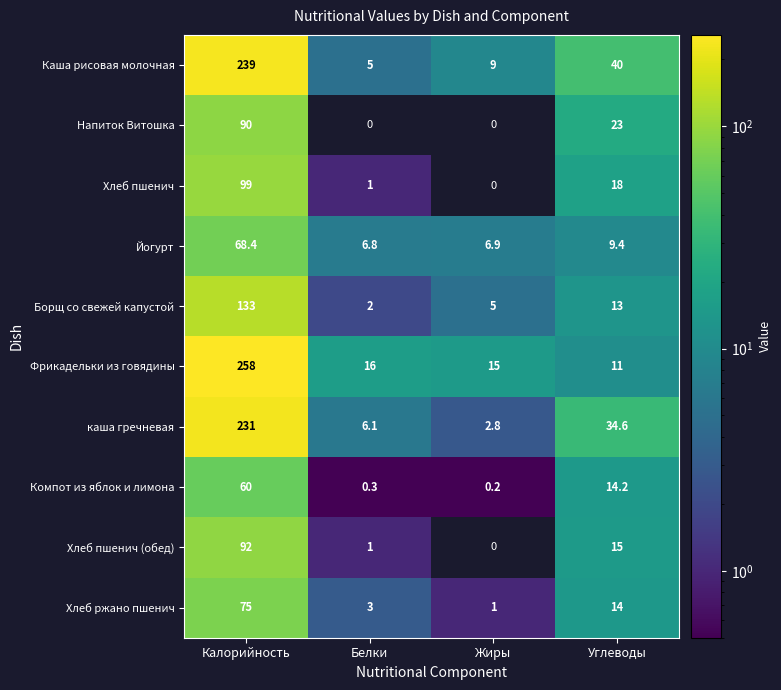

Between Калорийность and Углеводы, which series saw the biggest shift?

Фрикадельки из говядины